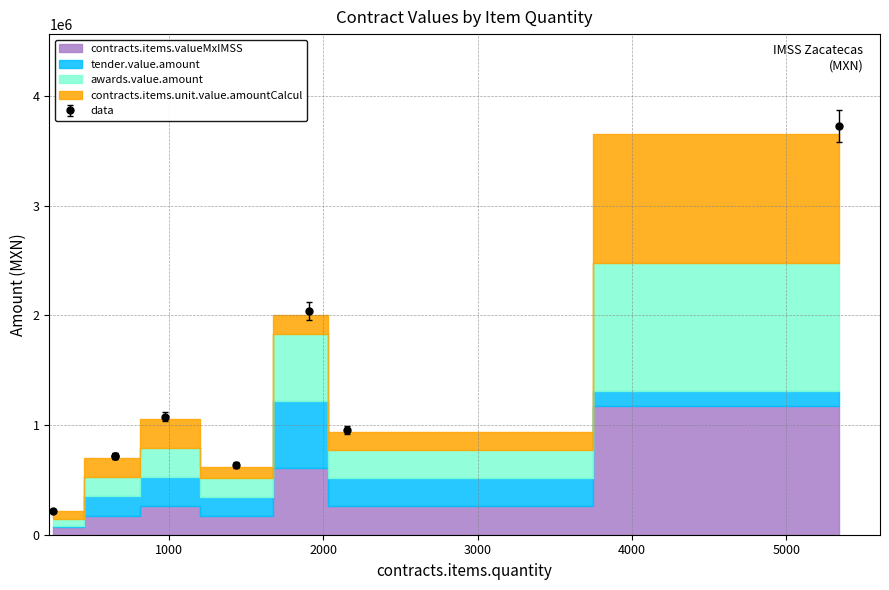

At which category does awards.value.amount reach its first local valley?

1437